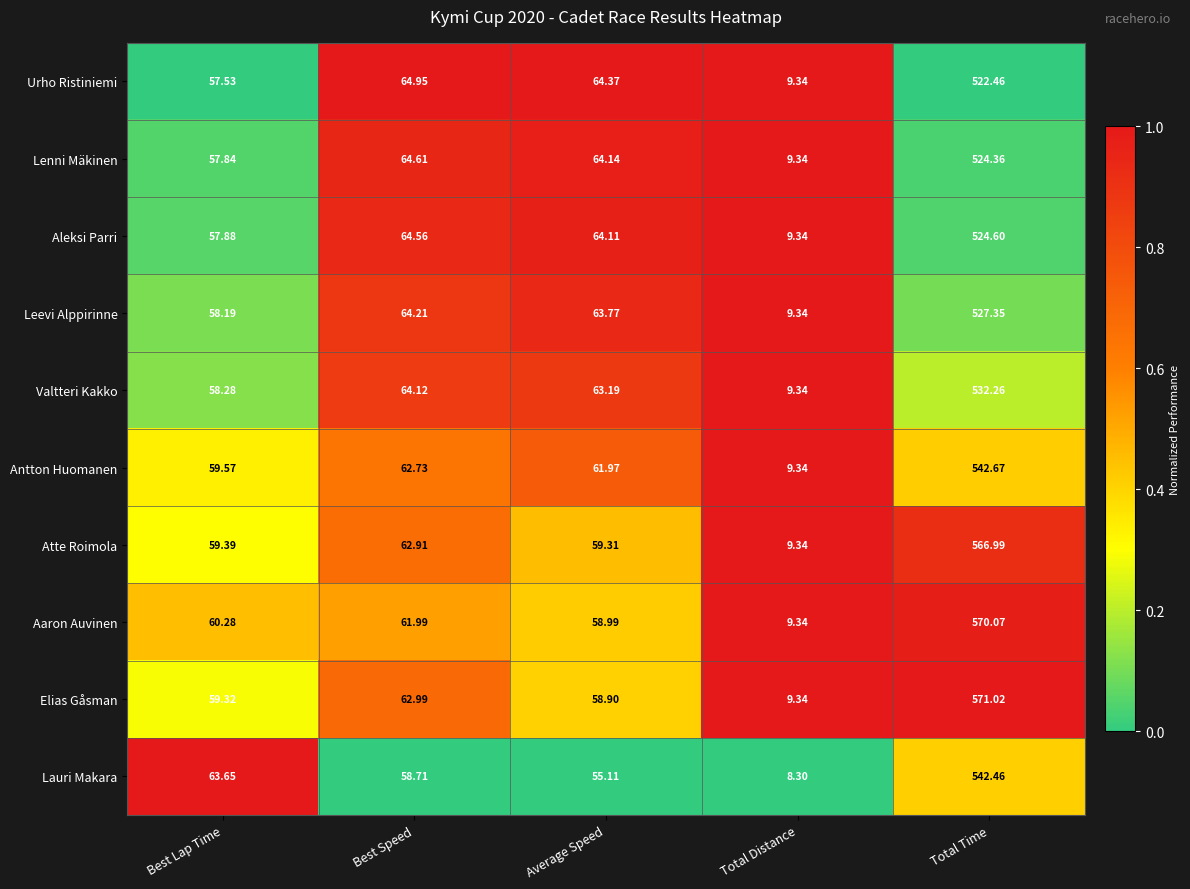

Which series has the largest range (max minus min)?

Elias Gåsman